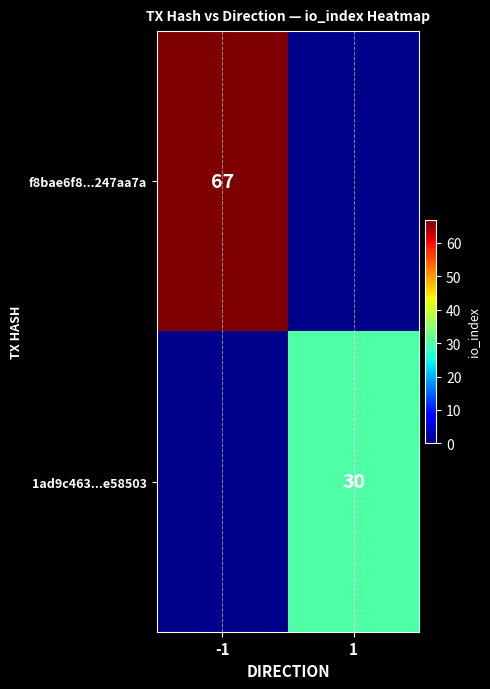

The 1ad9c463...e58503 series shows 20 at 1. True or false?

False